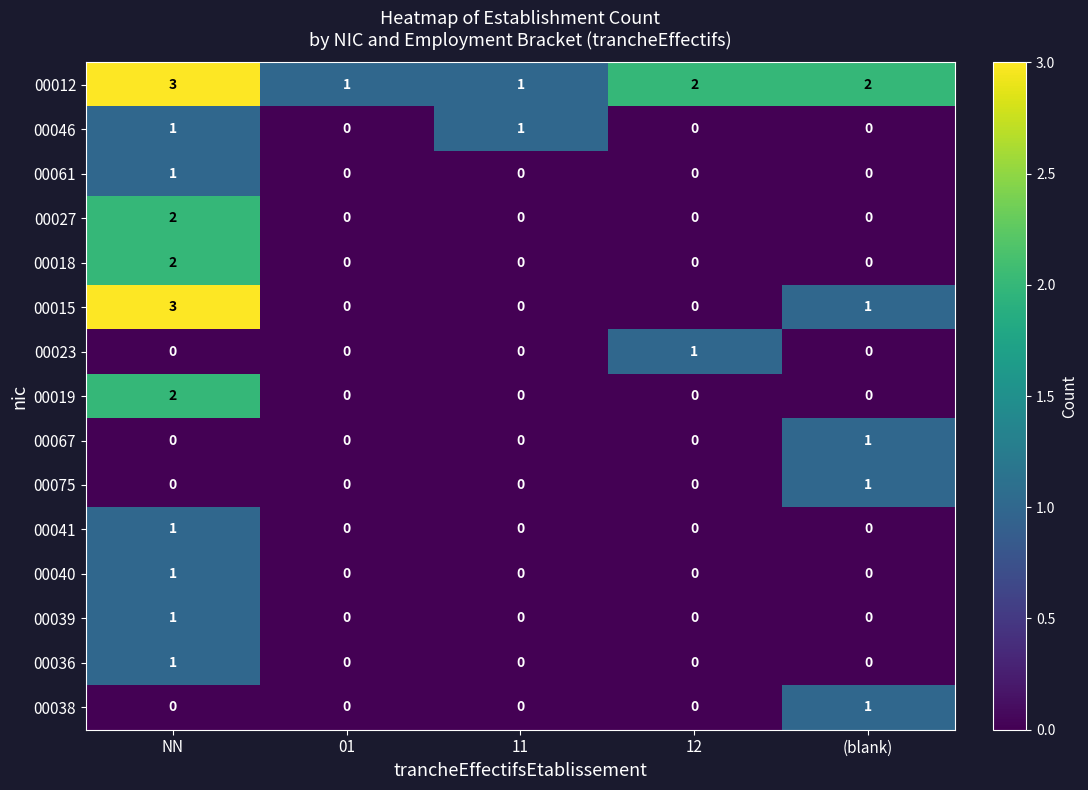

Which series has the largest range (max minus min)?

00015